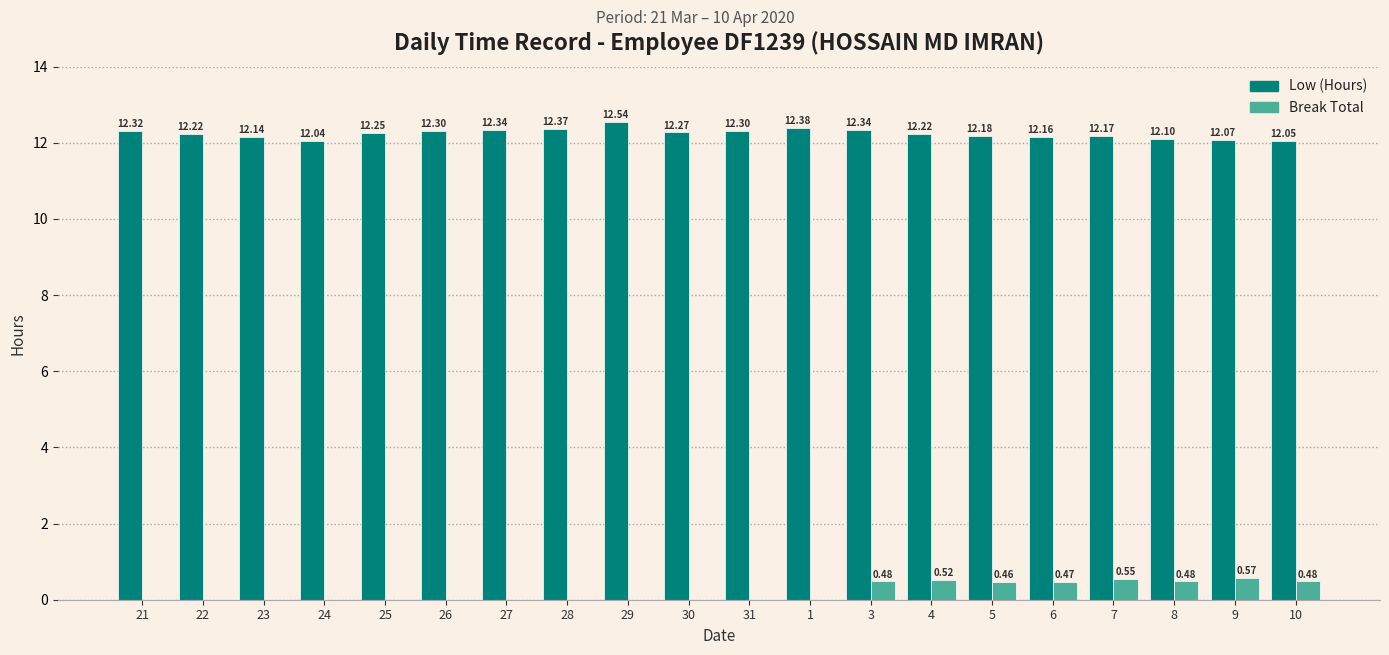

What is the sum of all Break Total values?

4.0